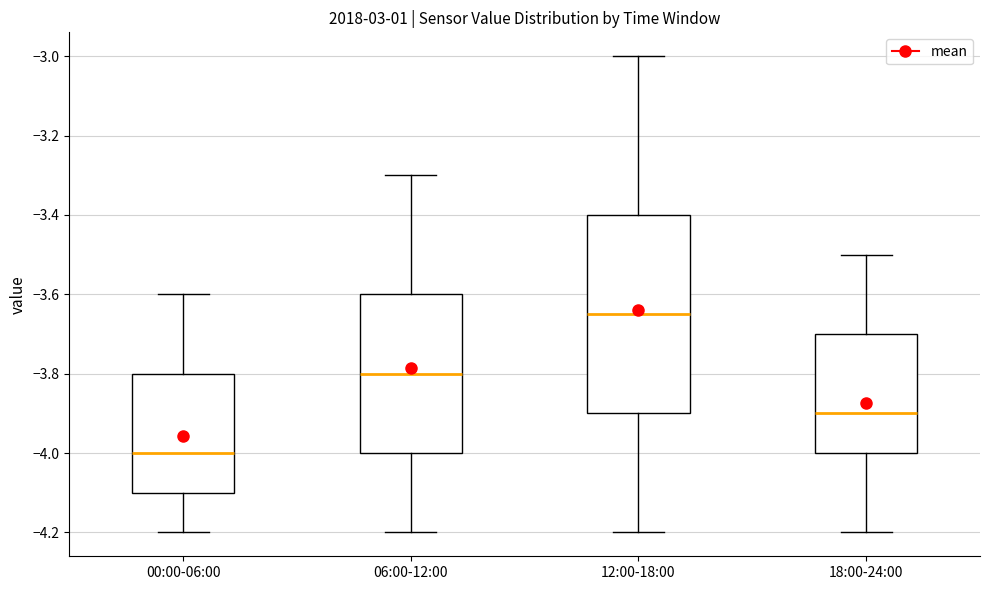

Which box has the highest median line?

12:00-18:00